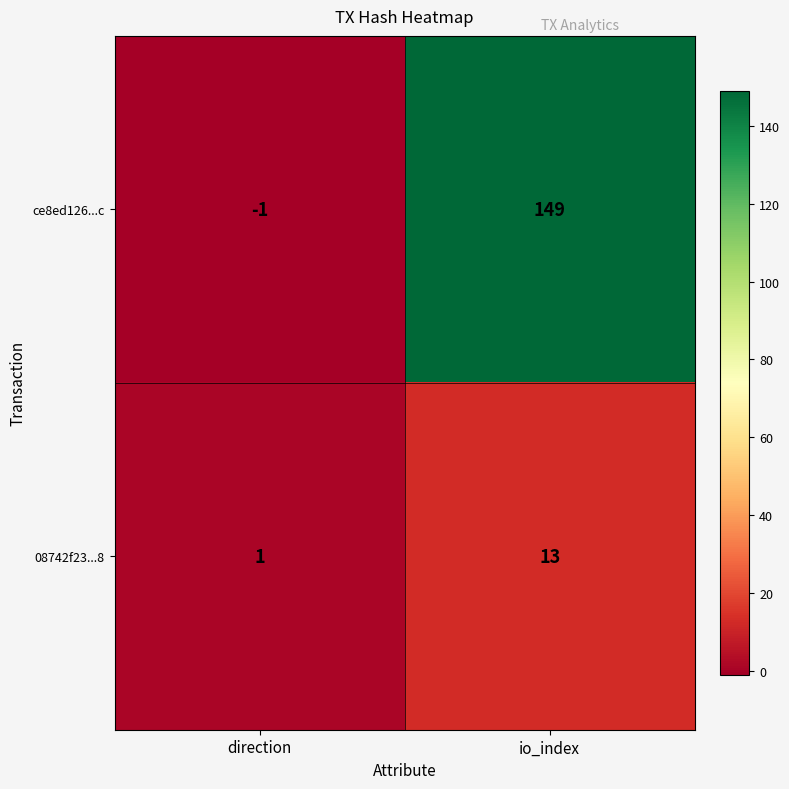

What is the maximum value shown in the chart?

149